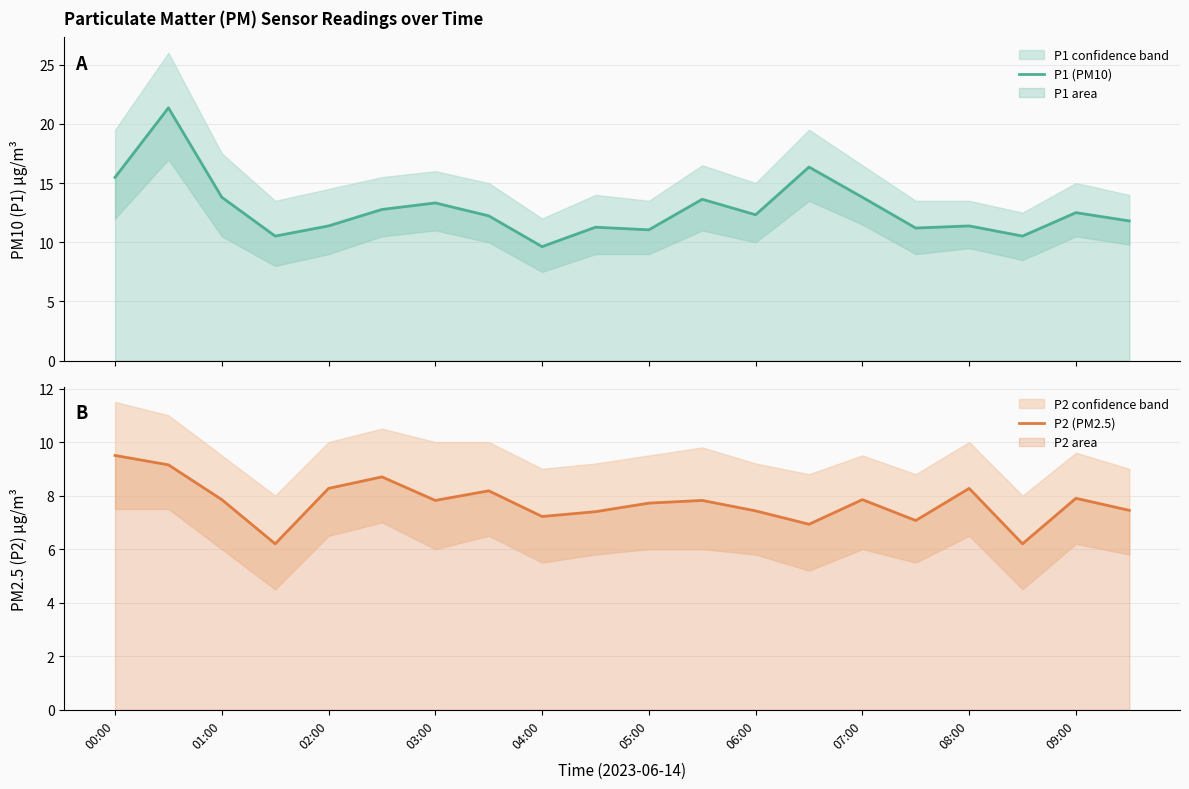

Where is P2 (PM2.5) nearest to the value 7?

13